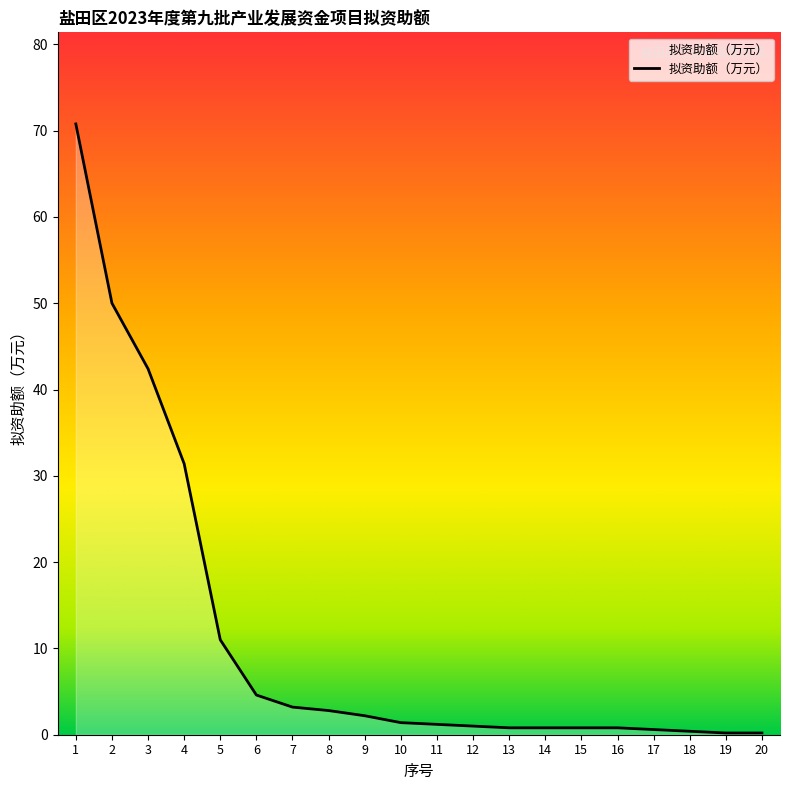

What is the difference between the maximum and minimum values?

70.6